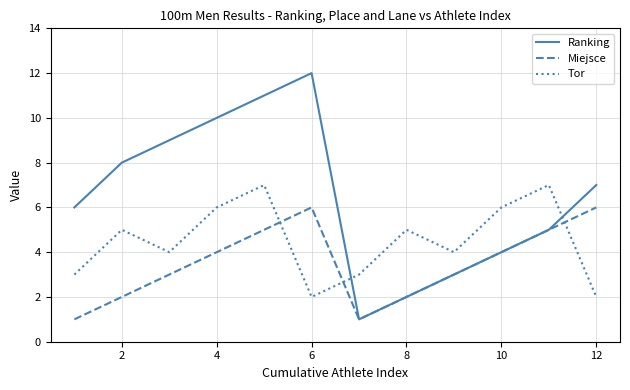

Which series ends up on top after the final intersection of Tor and Miejsce?

Miejsce